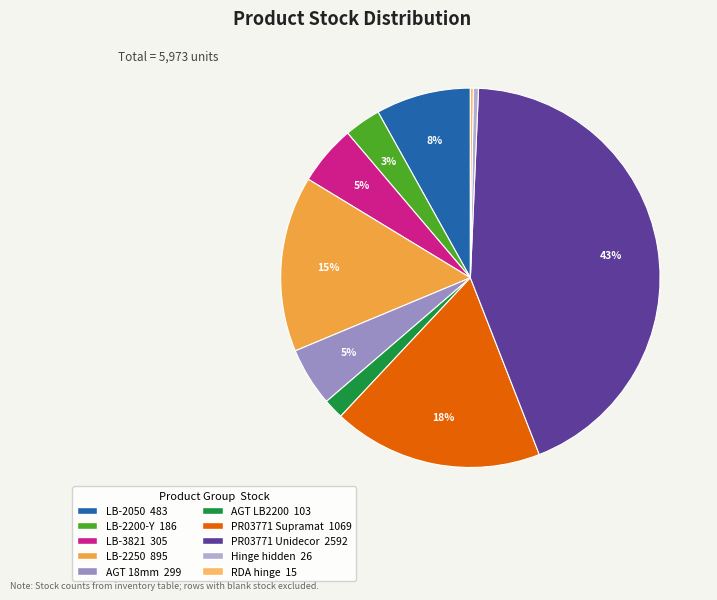

Does any single category account for the majority?

No